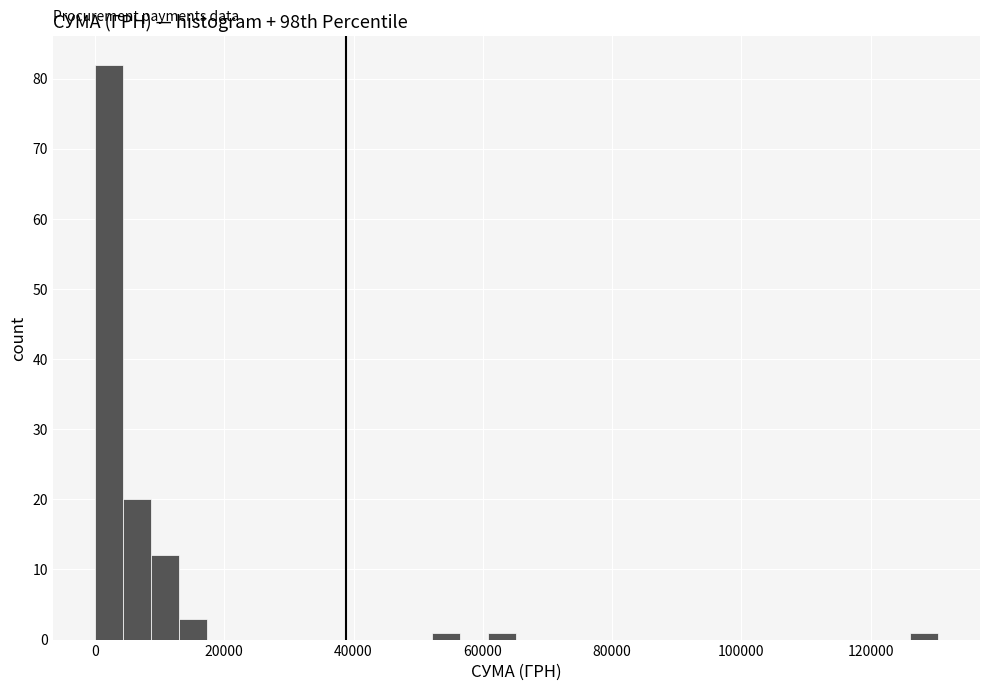

Read against the x-axis, roughly where is the centre of the tallest bar?

2000